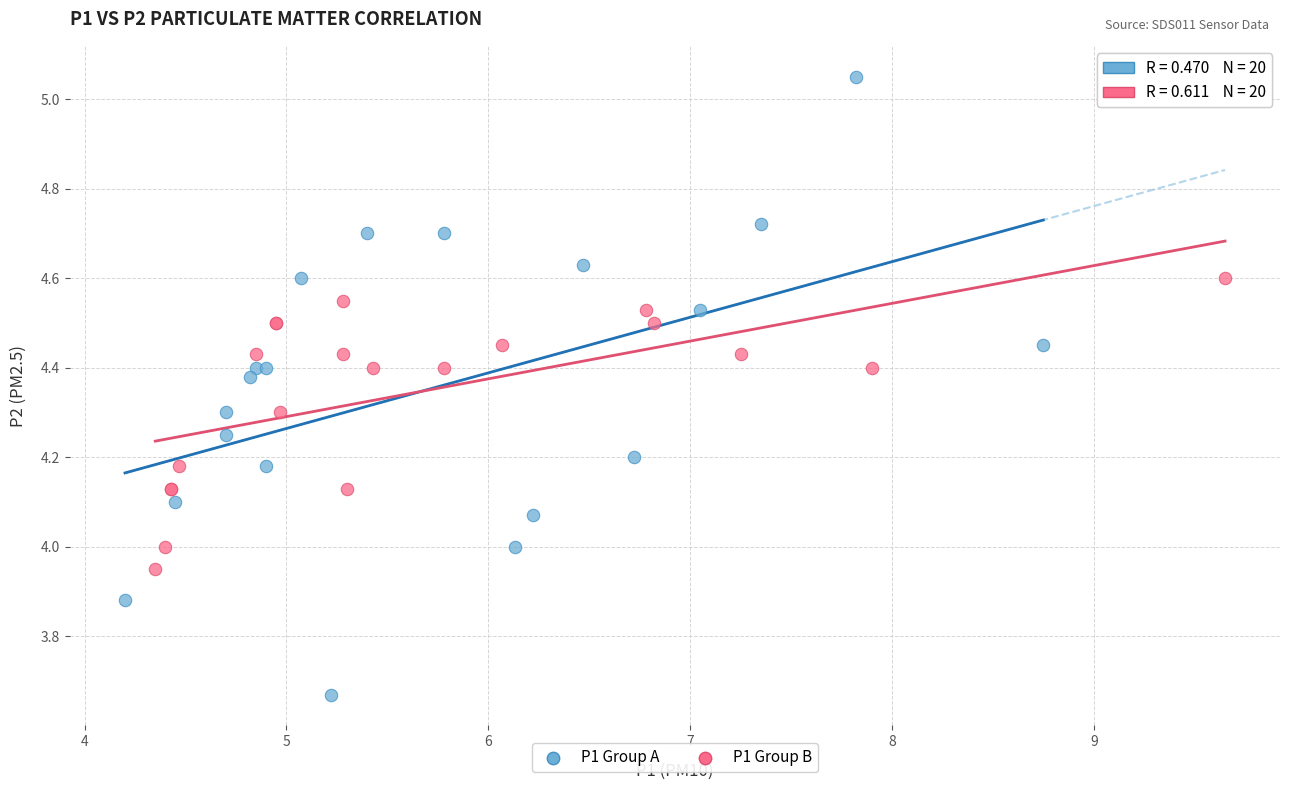

Which series has the widest spread of Y values?

P1 Group A